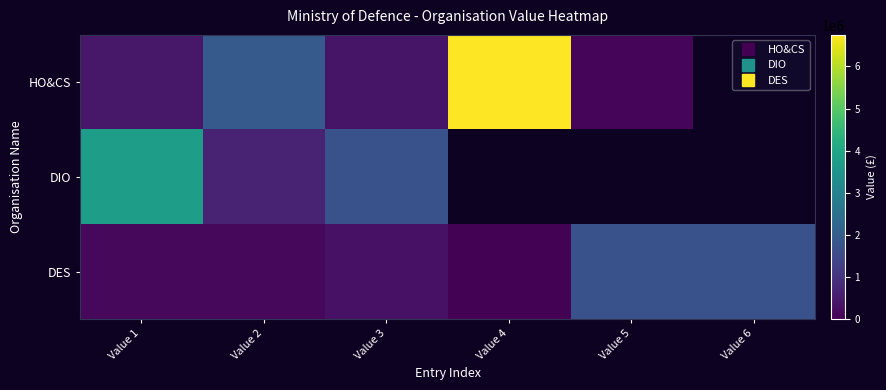

Is the value of HO&CS at Value 2 greater than the value of DIO at Value 4?

No